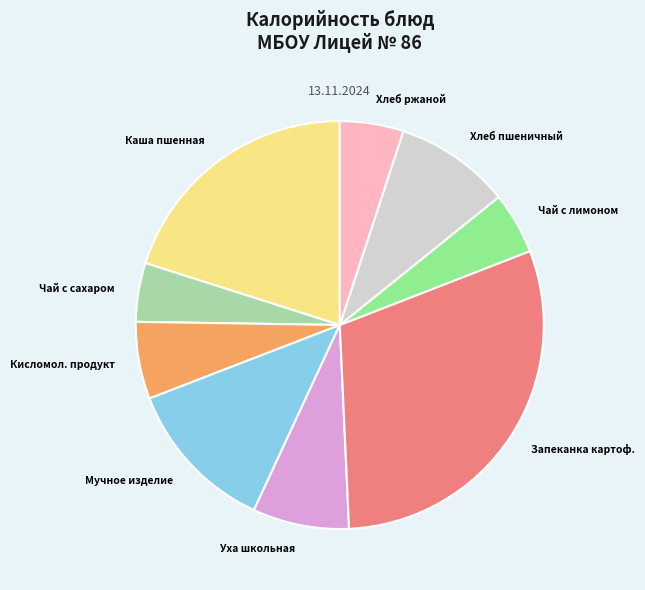

Is there a majority slice in this chart?

No